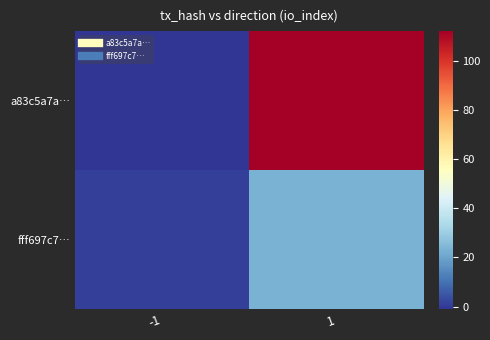

List the series in order of their overall mean, highest first.

a83c5a7a…, fff697c7…